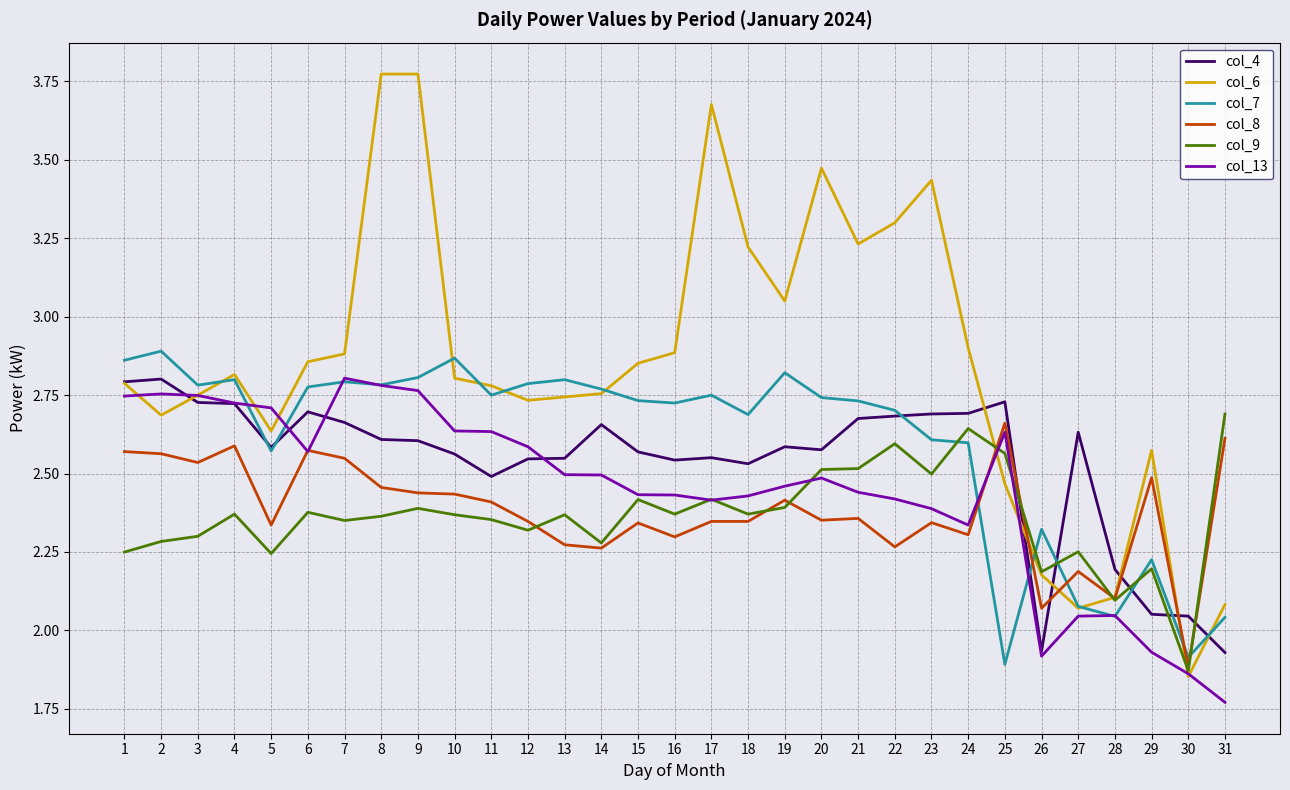

The col_4 series shows 3.5 at 21. True or false?

False